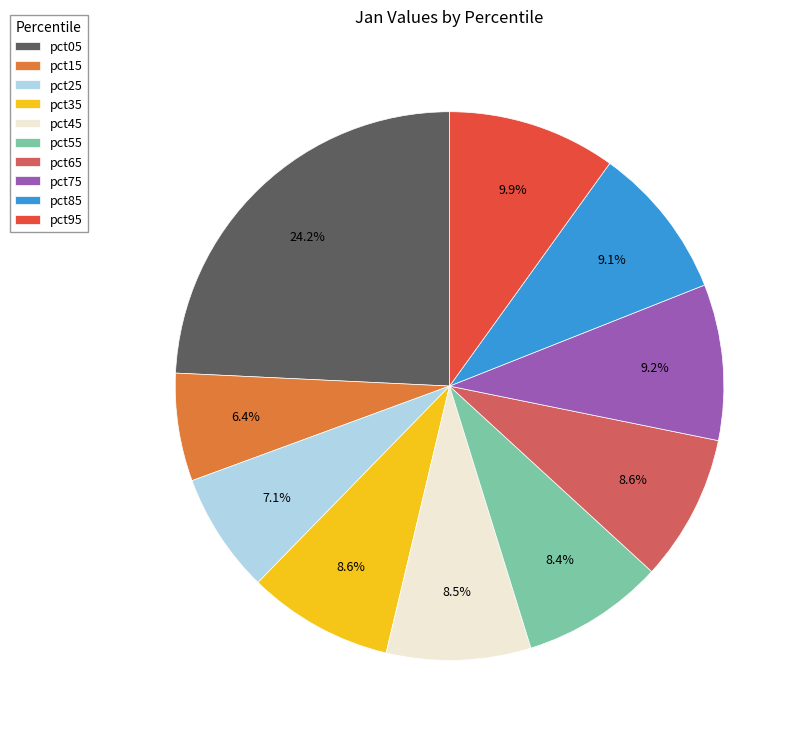

What is the ratio of the value at pct35 to the value at pct05?

0.4